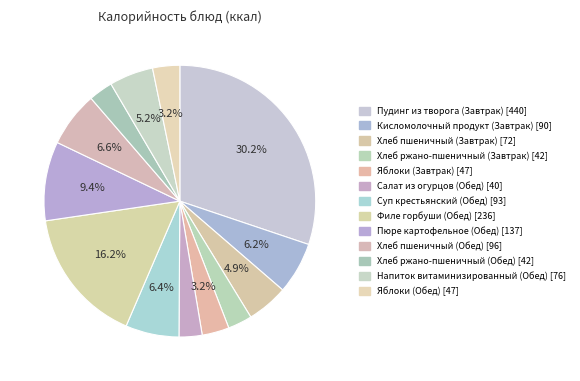

Count the number of slices in the pie.

13